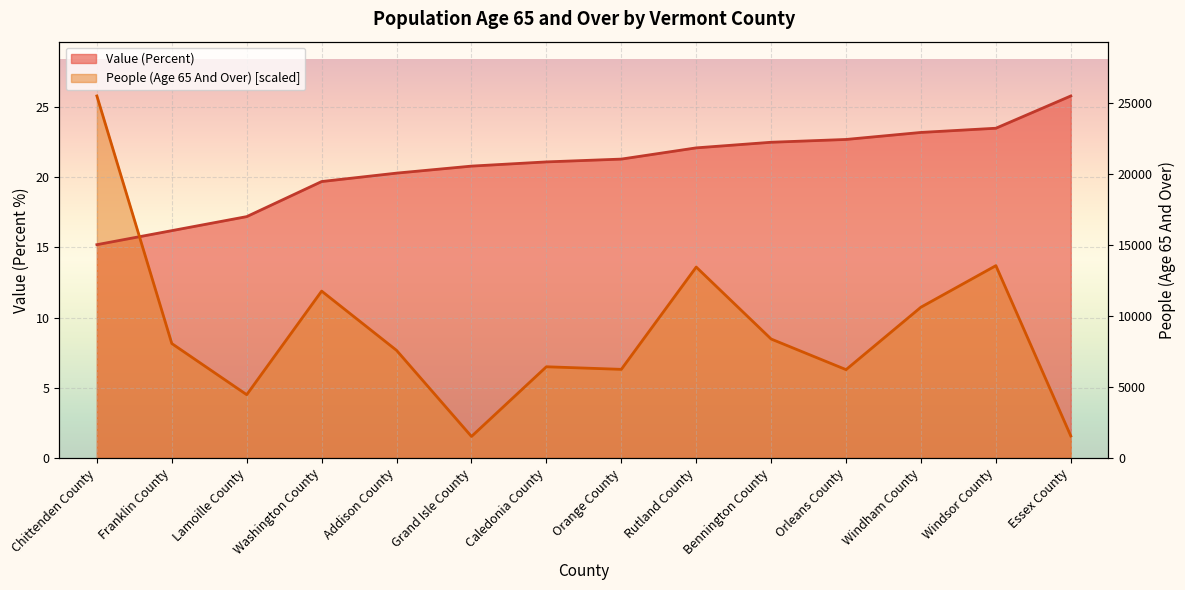

What is the maximum value shown in the chart?

25.8